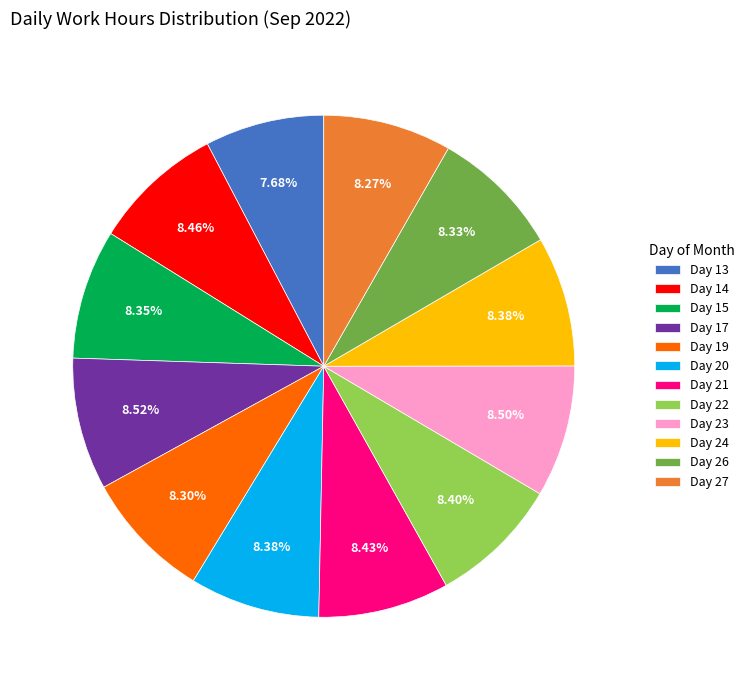

Do Day 22 and Day 21 together represent more than half of the pie?

No